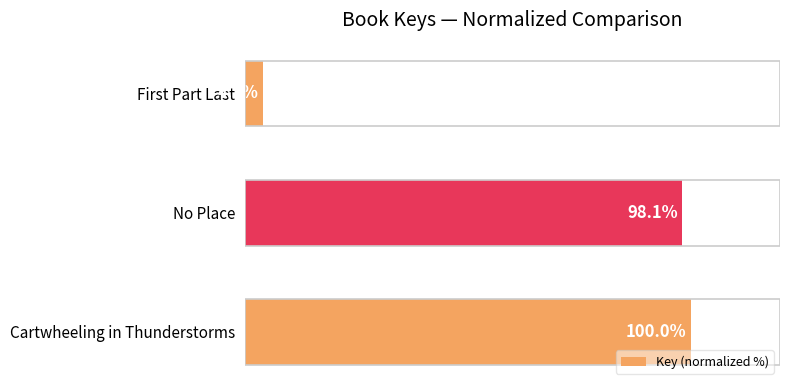

Which category has the highest value across all series?

Cartwheeling in Thunderstorms